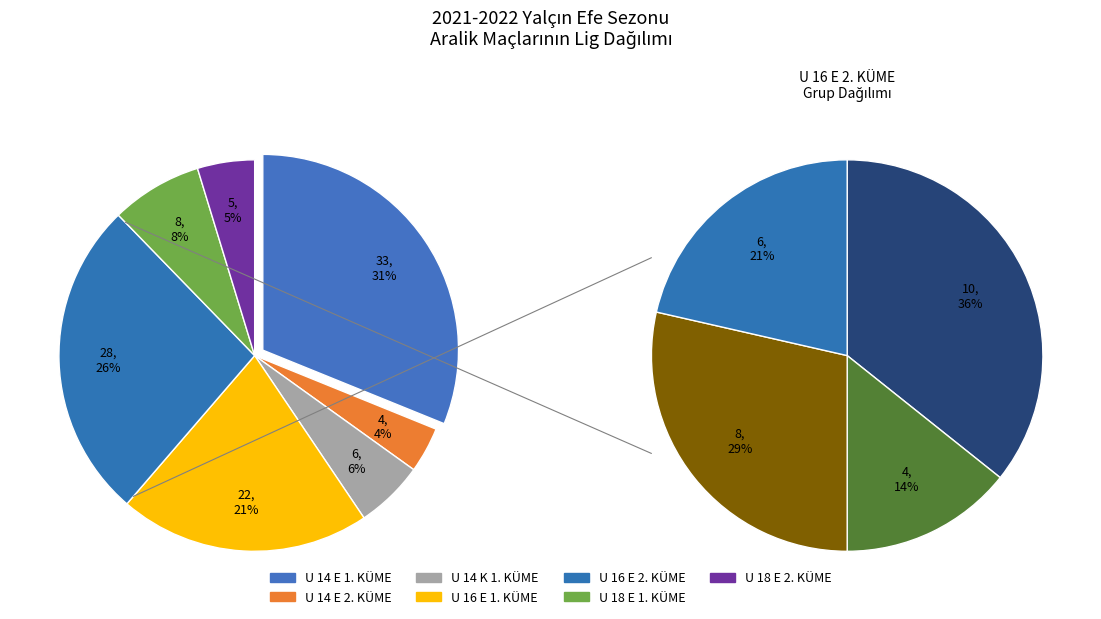

How many slices are in this pie chart?

7